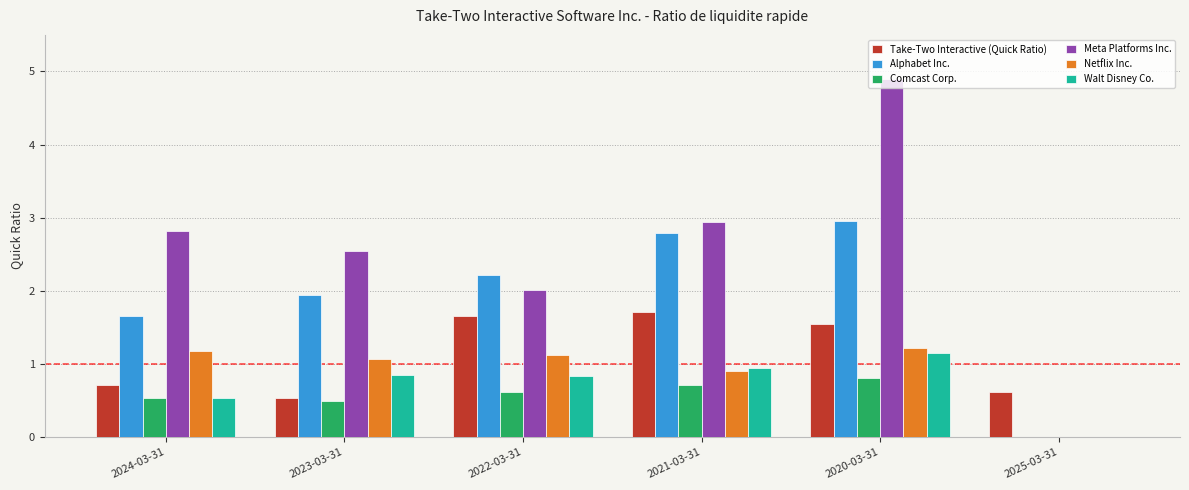

What value does the Netflix Inc. series have at 2022-03-31?

1.1